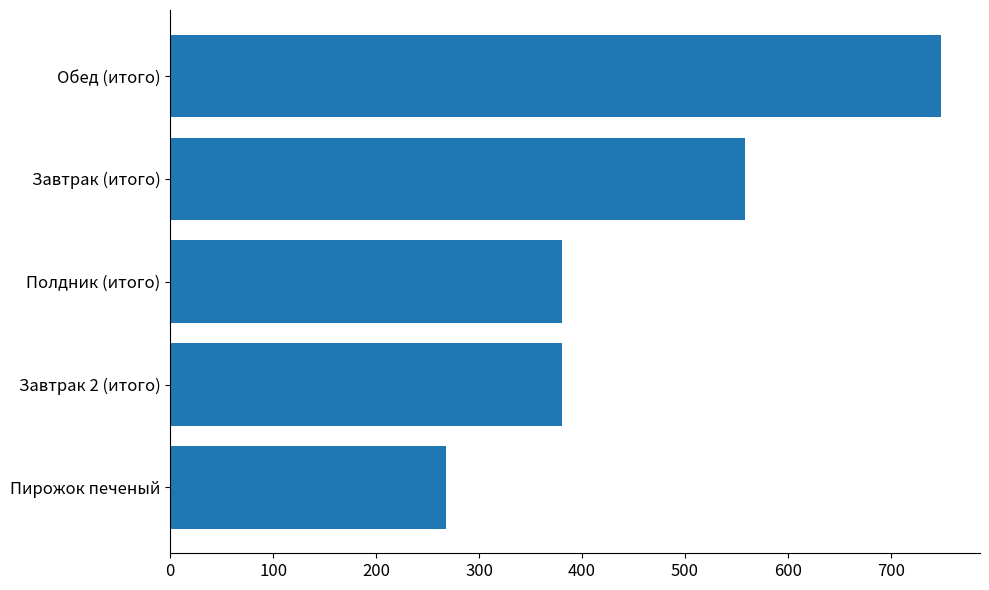

Approximately how many times larger is the value at Завтрак 2 (итого) compared to Полдник (итого)?

1.0